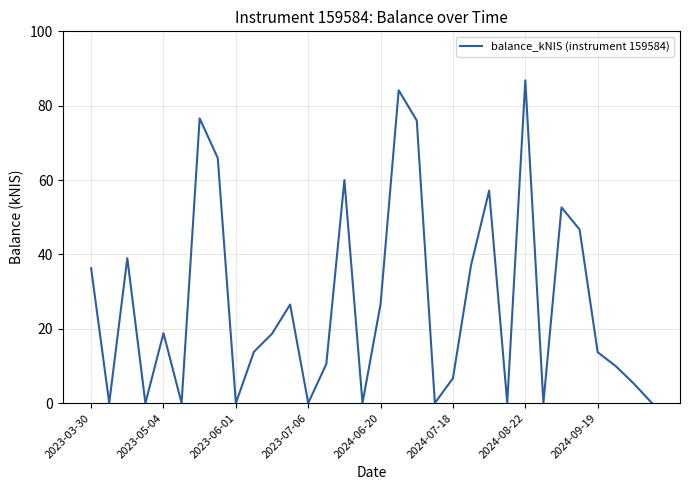

What is the maximum value shown in the chart?

86.8